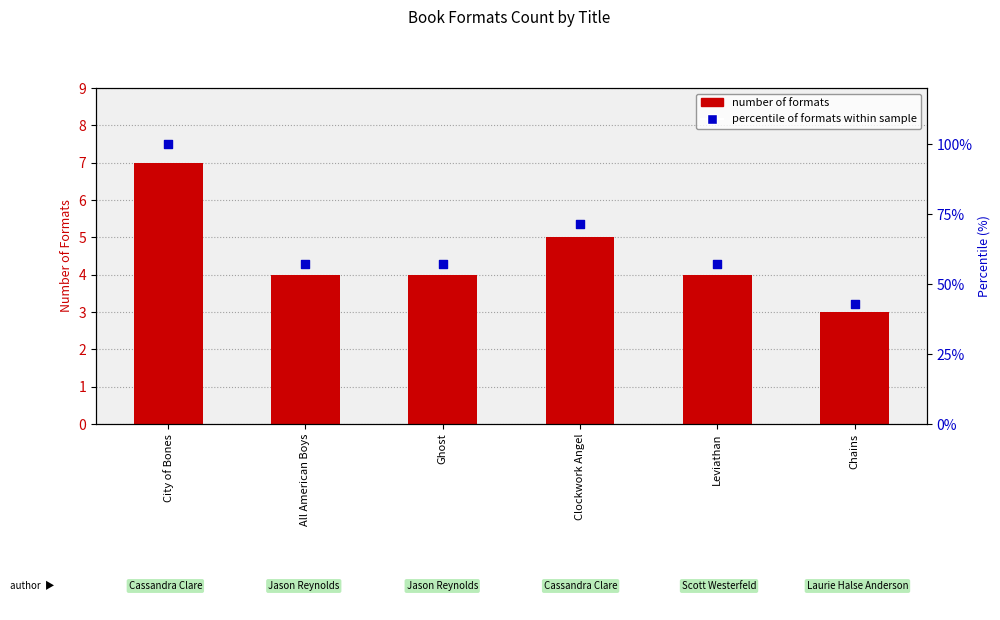

Which series has the largest total across all categories?

percentile of formats within sample